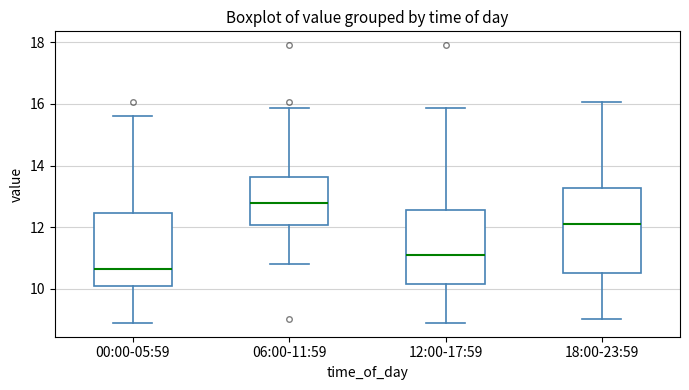

Which box is the tallest, from its lower edge to its upper edge?

18:00-23:59